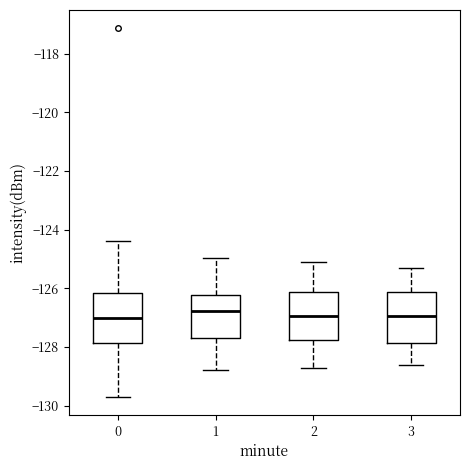

Reading left to right, transcribe this box plot: for each box, give where its median line is, the range the box spans, and where its two whiskers end, as read against the y-axis. The values are not printed on the chart, so give them approximately, as read against the axis.

0: median -127.0, box -127.8 to -126.2, whiskers -129.6 to -124.4
1: median -126.8, box -127.6 to -126.2, whiskers -128.8 to -125.0
2: median -127.0, box -127.8 to -126.2, whiskers -128.6 to -125.0
3: median -127.0, box -127.8 to -126.2, whiskers -128.6 to -125.2